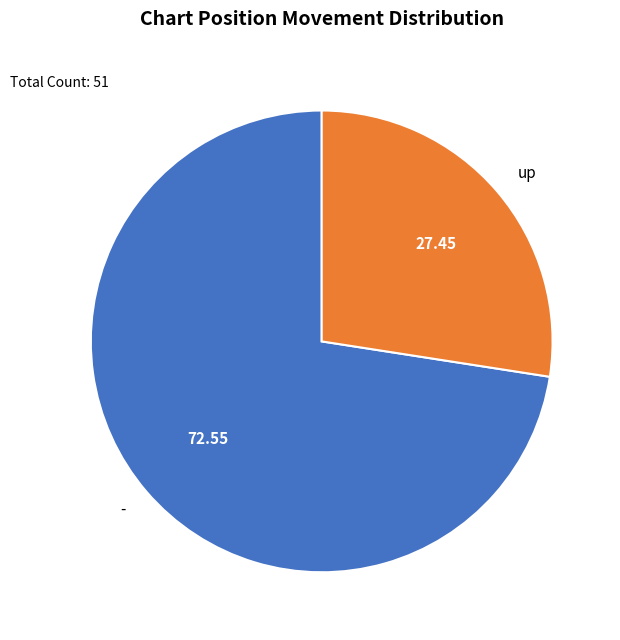

Do - and up together represent more than half of the pie?

Yes